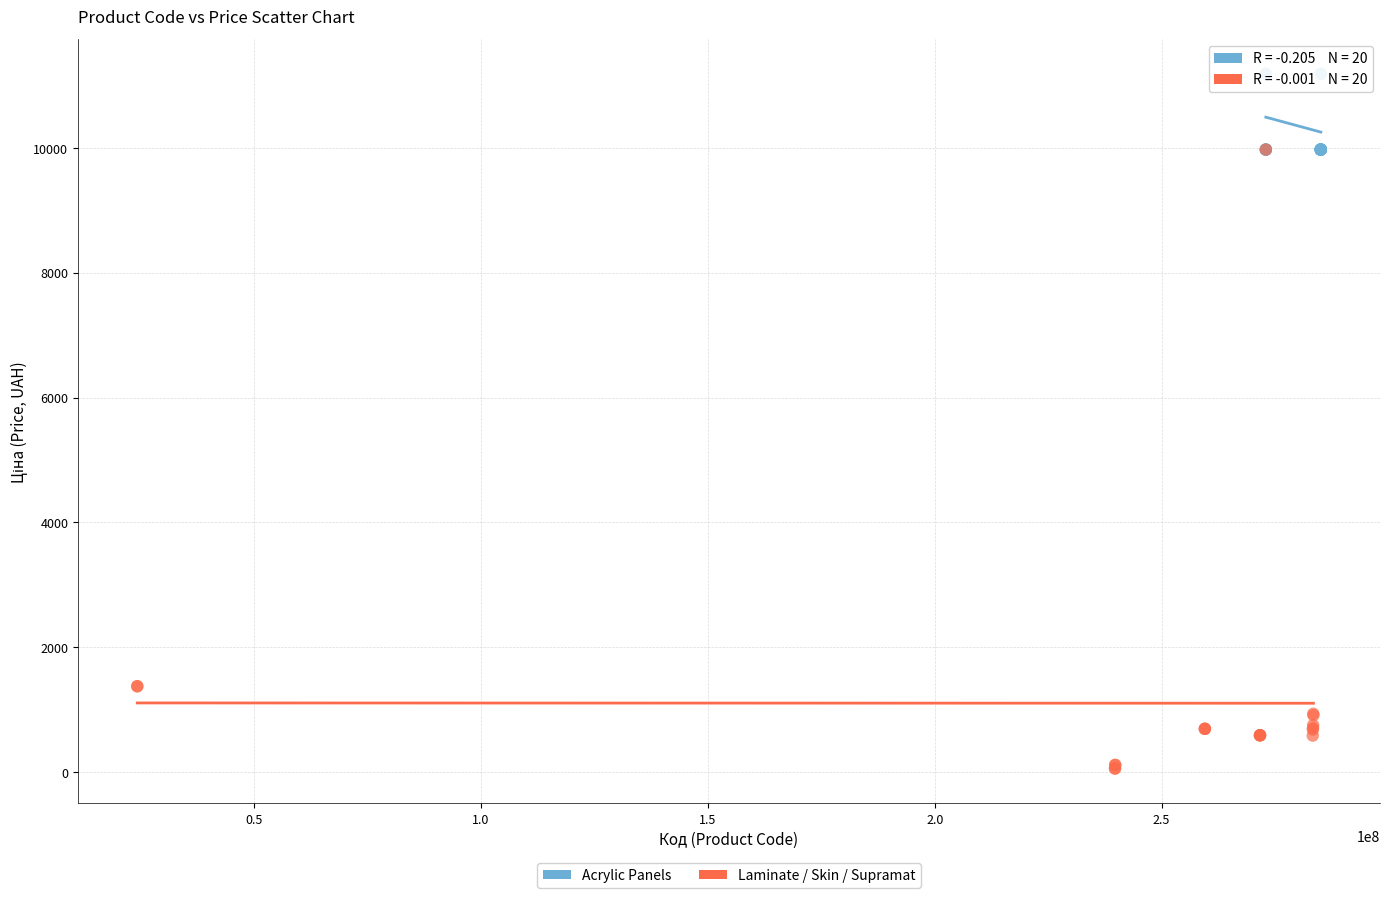

Which series has the widest spread of Y values?

Laminate / Skin / Supramat